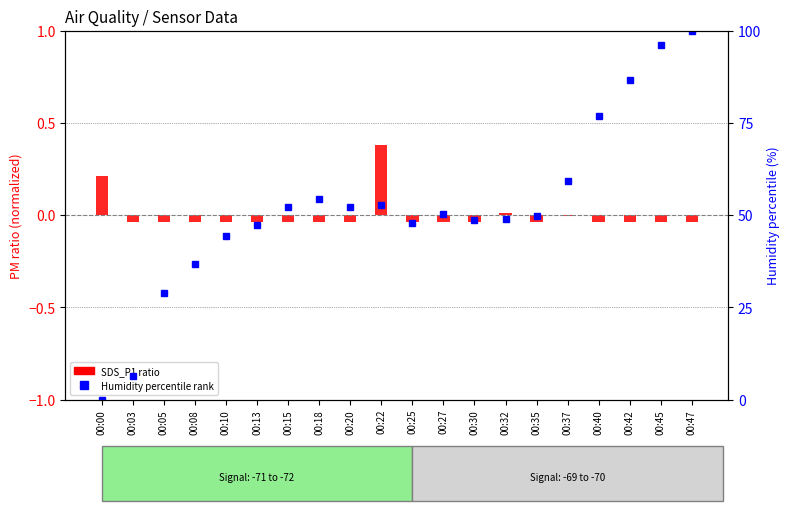

Does the chart contain stacked bars?

No